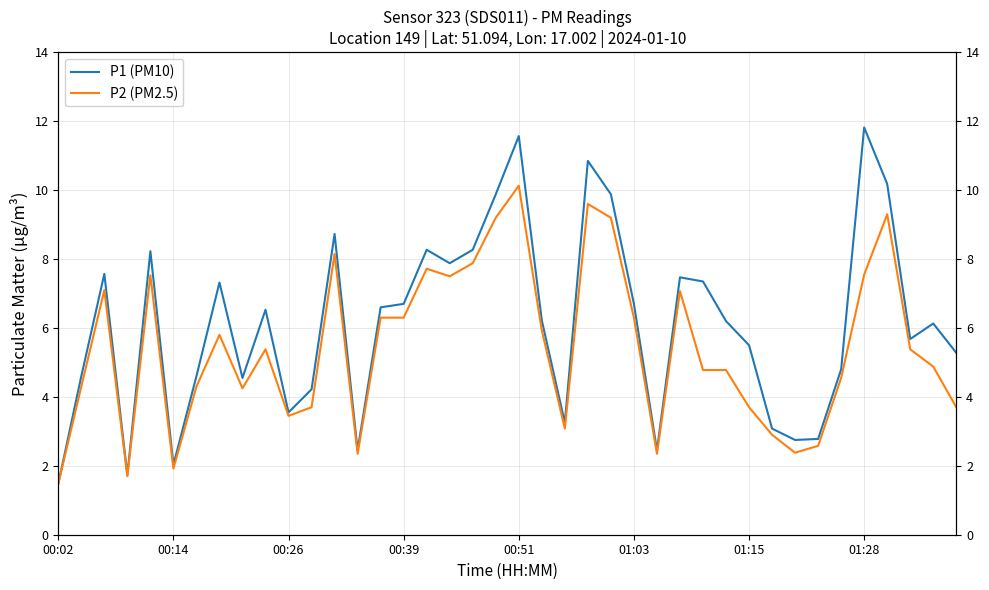

At how many categories does at least one series exceed 6?

22